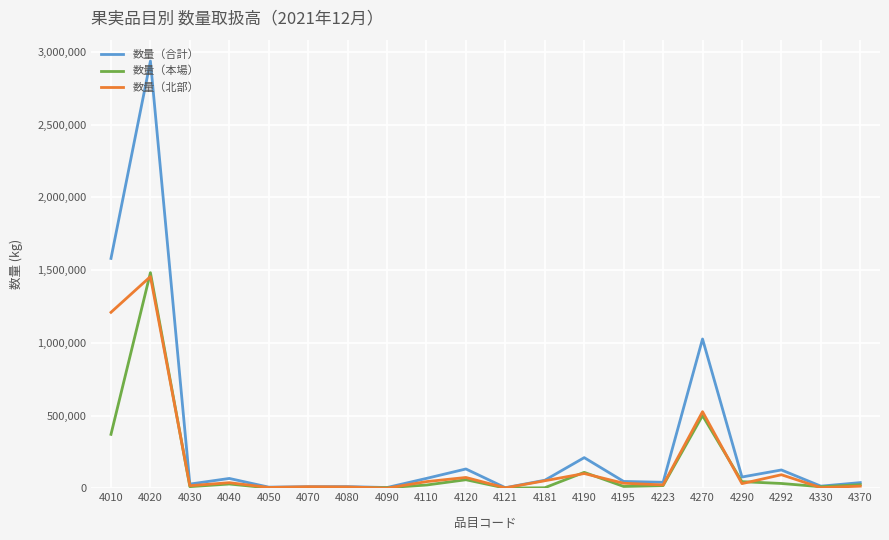

How many categories are shown in the chart?

20